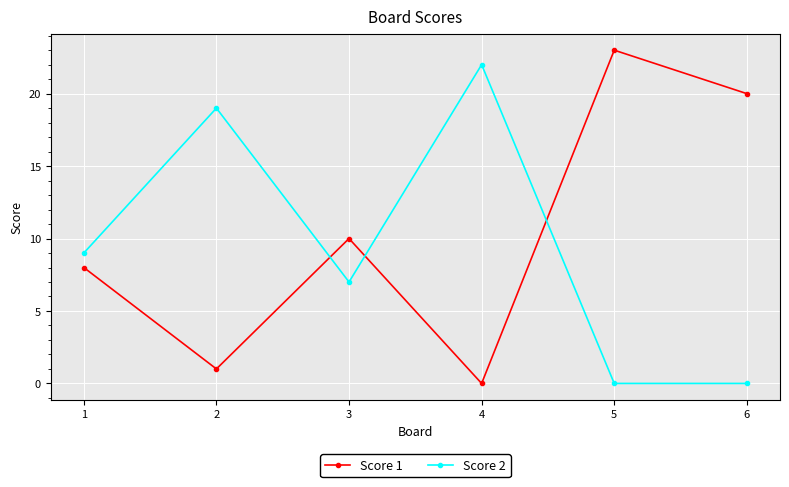

How many values in the Score 1 series are below 10?

3